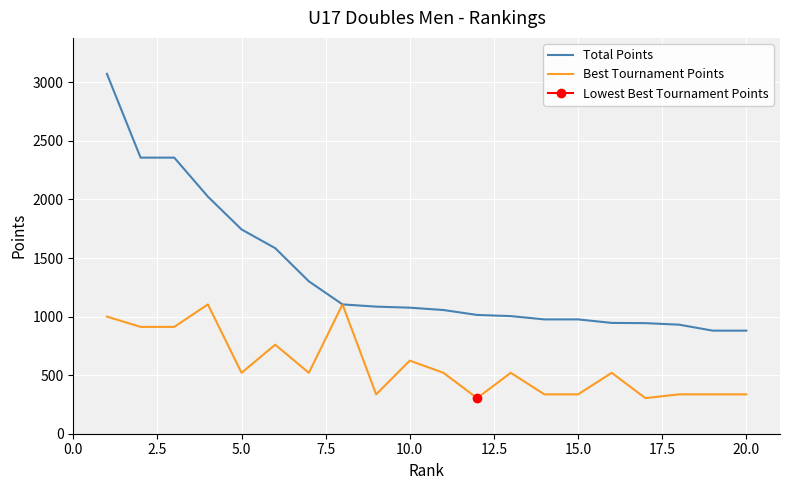

What is the maximum value for Total Points?

3072